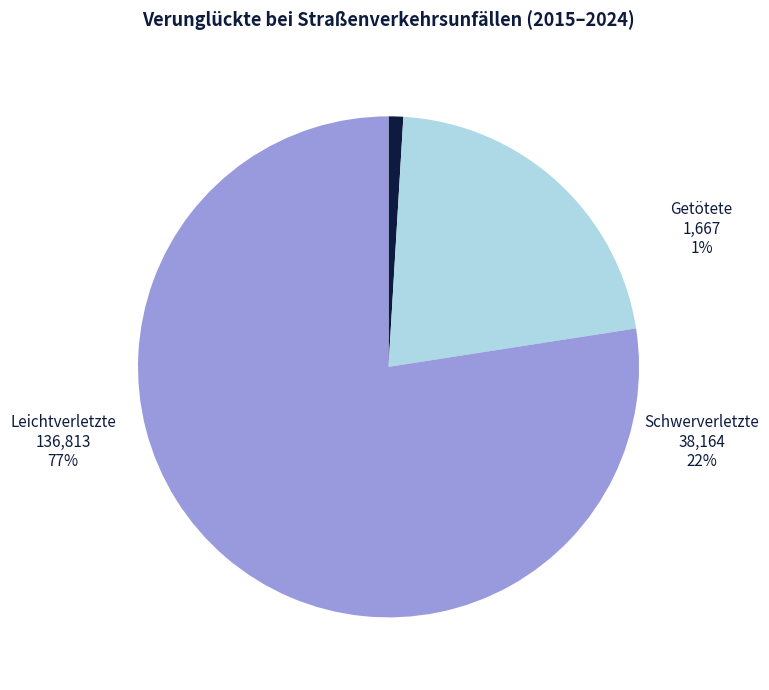

Do Getötete and Schwerverletzte together represent more than half of the pie?

No